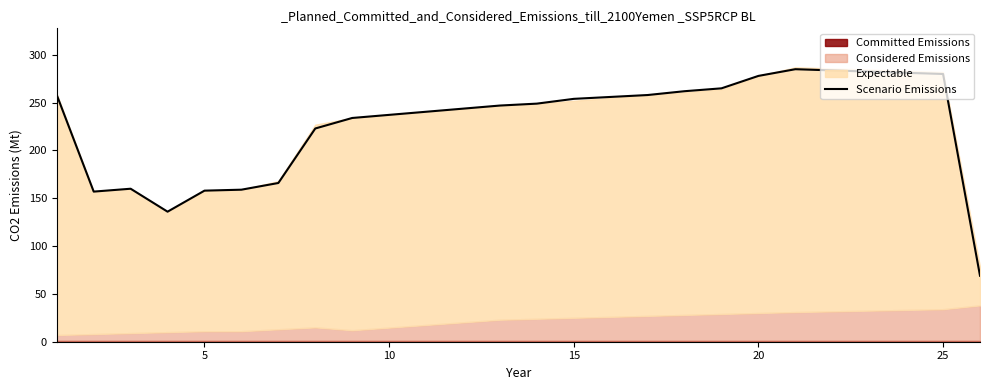

What is the difference between the second highest and second lowest values?

144